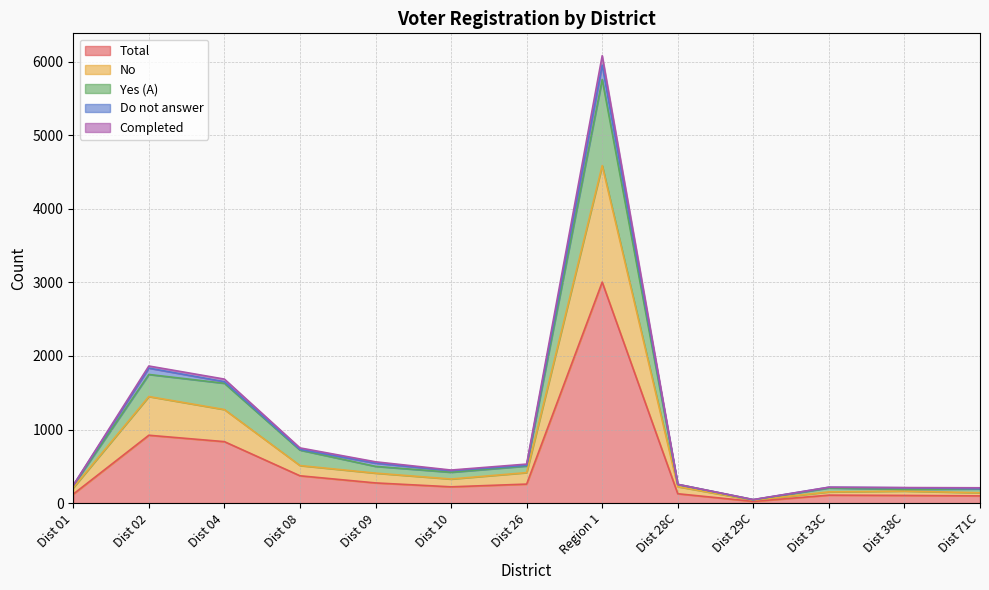

What are all the series names shown in the legend?

Total, No, Yes (A), Do not answer, Completed